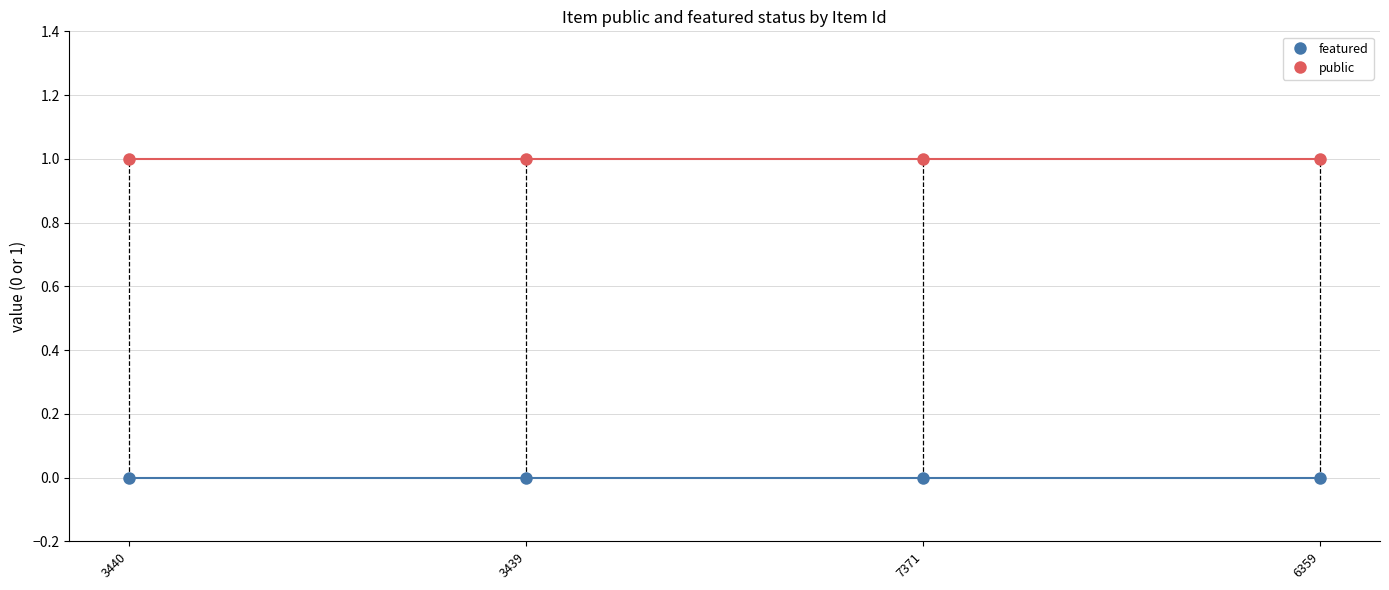

What is the total value across all series at 7371?

1